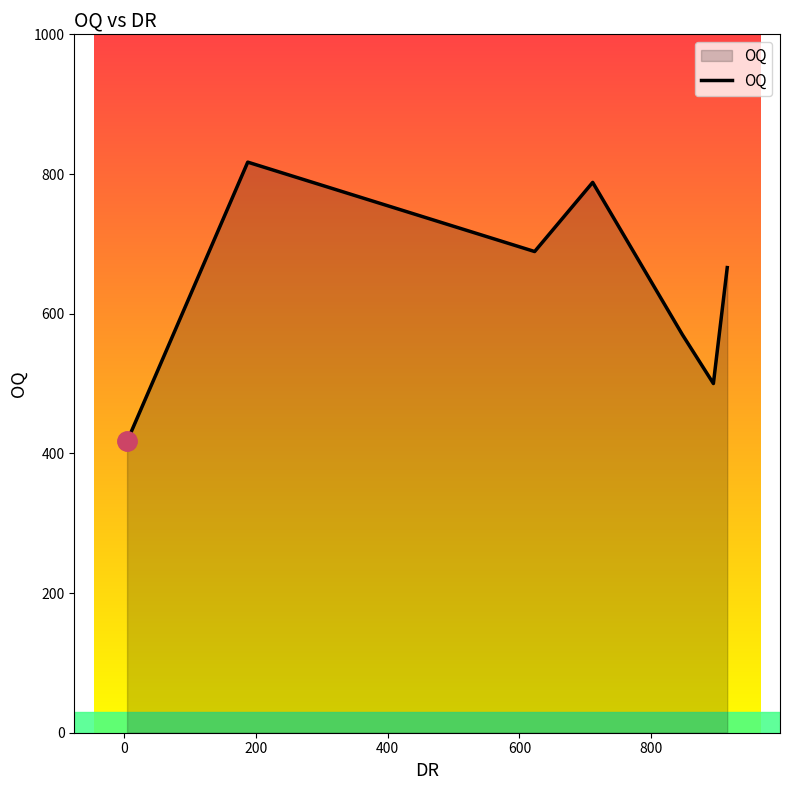

True or false: the data has more than 2 interior local peaks.

False